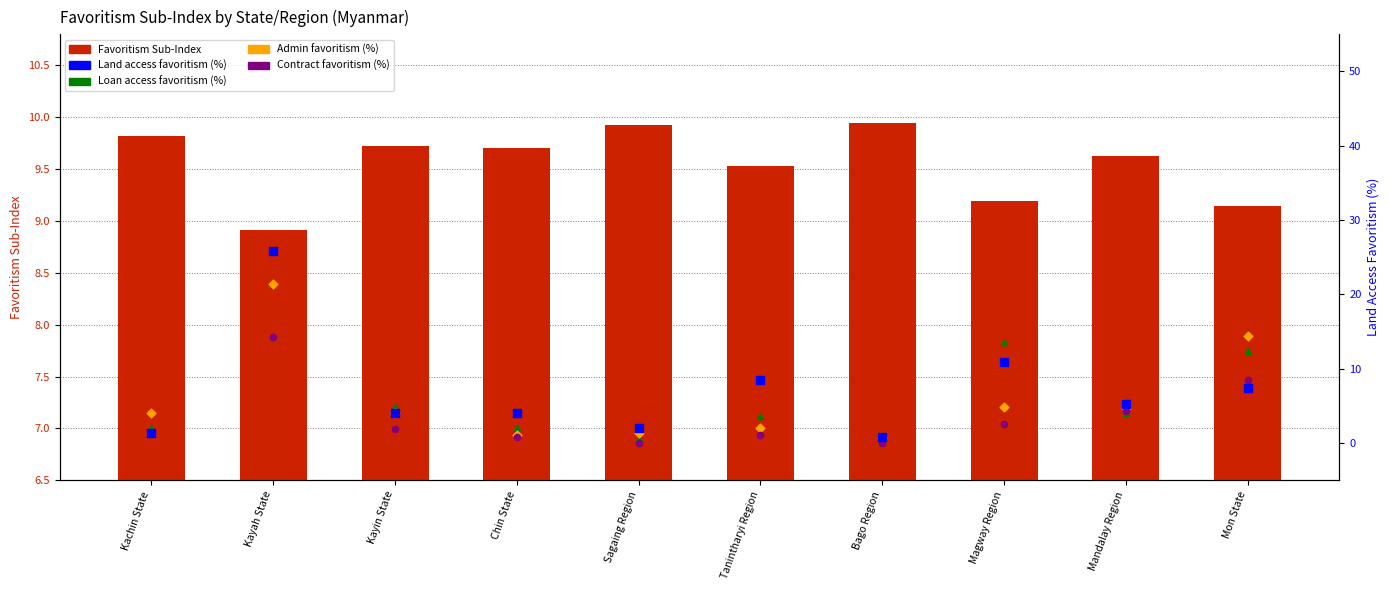

Which series contains the lowest Y value?

Contract favoritism (%)